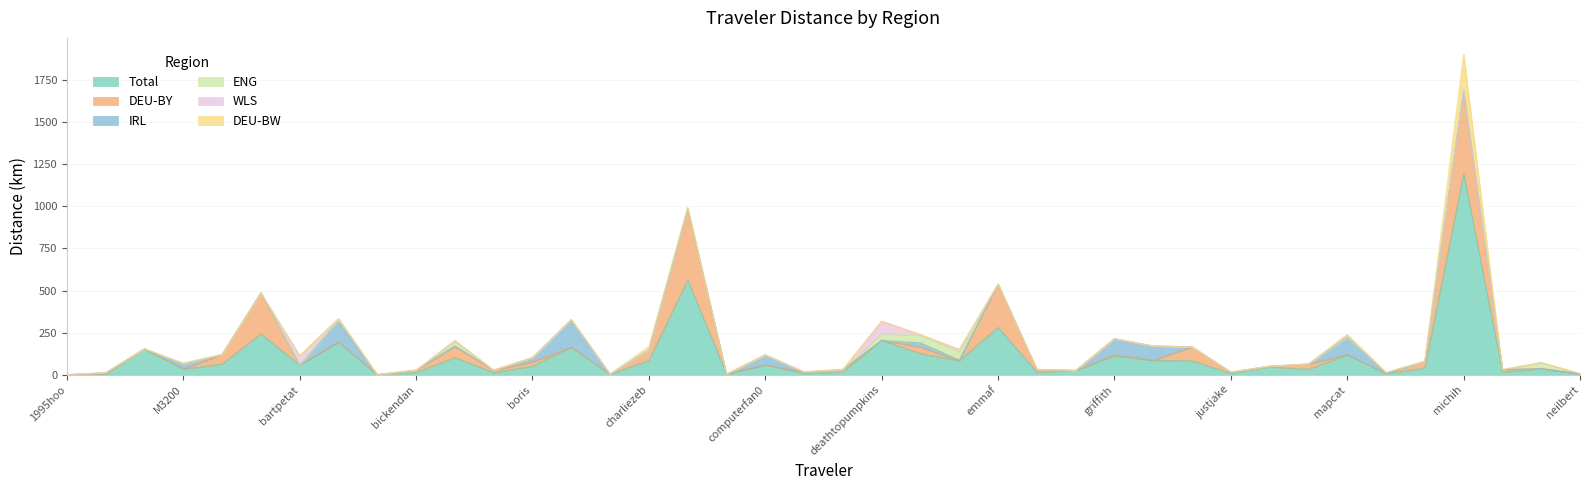

What is the total value across all series at bogdymol?

203.8